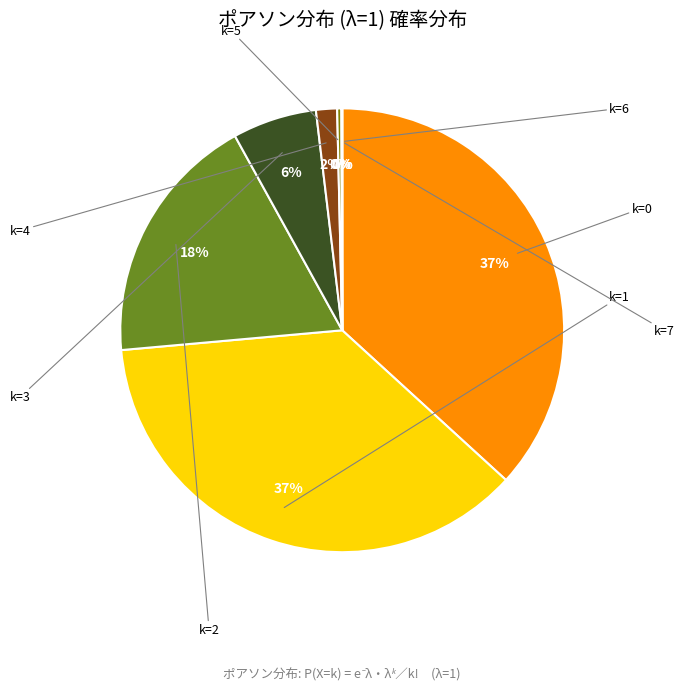

What is the change in value from k=1 to k=5?

-0.4